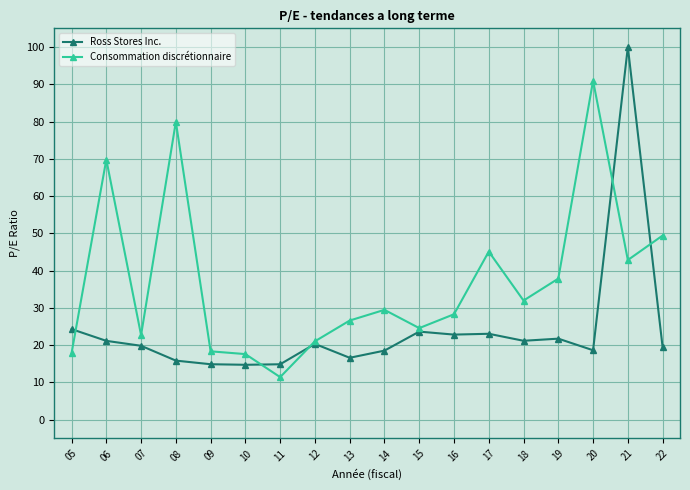

Rank the series at 19 from highest to lowest value.

Consommation discrétionnaire, Ross Stores Inc.